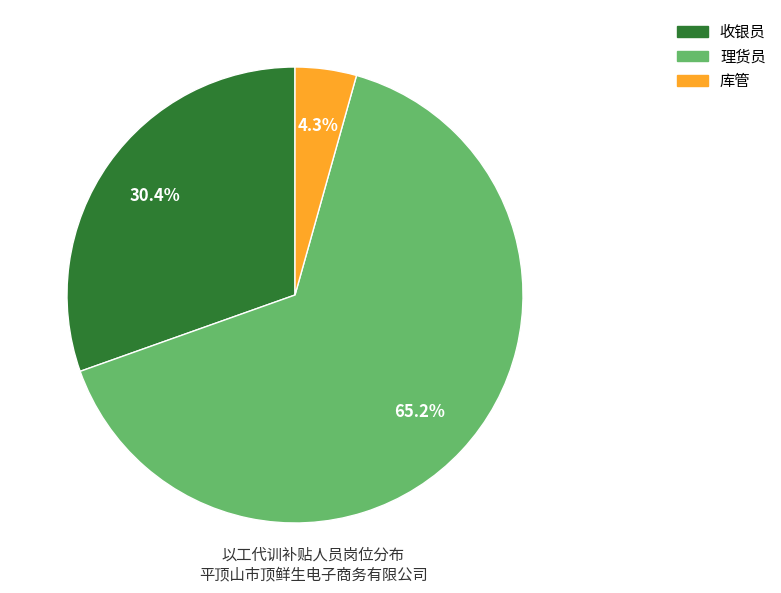

To the nearest percent, what is the difference between the largest and smallest slice percentages?

61%